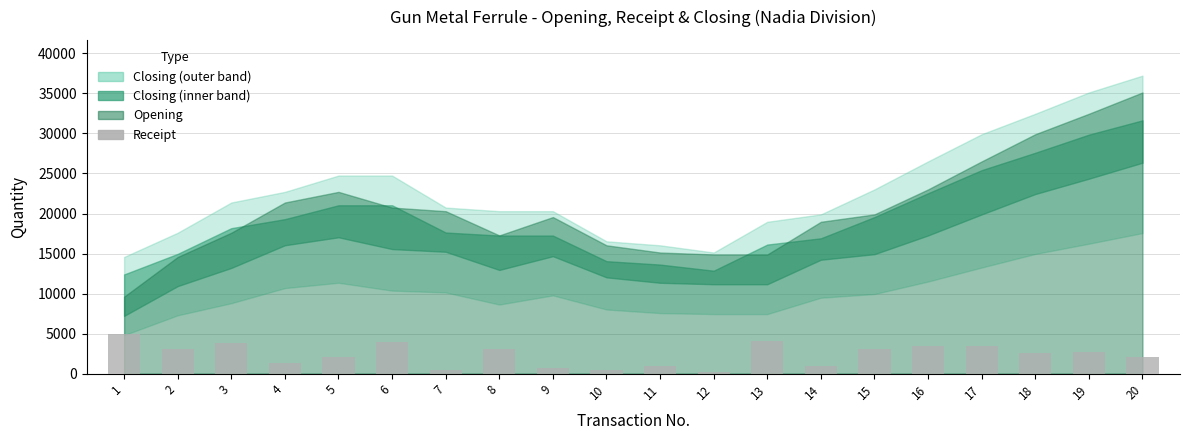

Which has a higher value, 16 or 7?

16